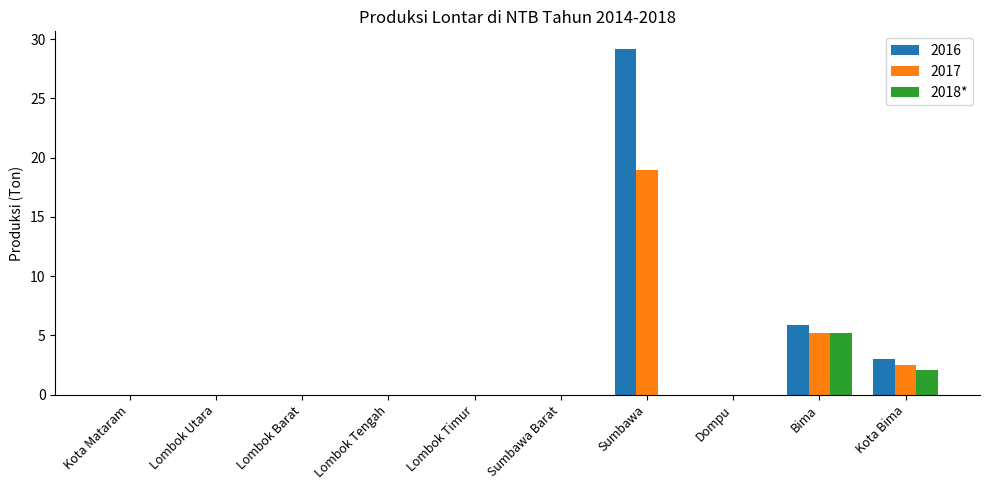

How many data points does each series have?

10